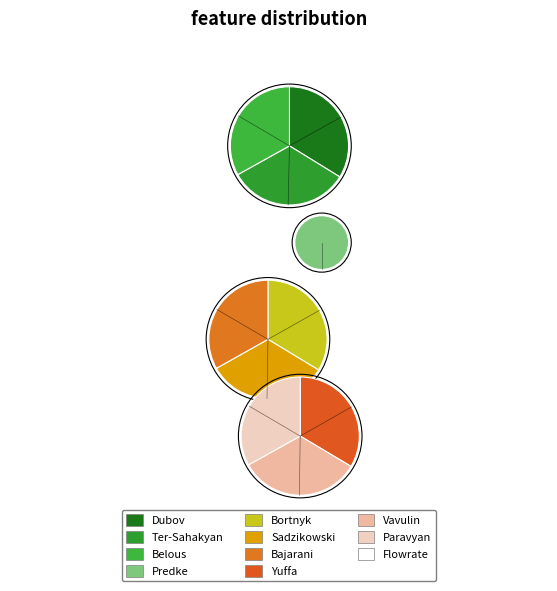

How many slices are in this pie chart?

10